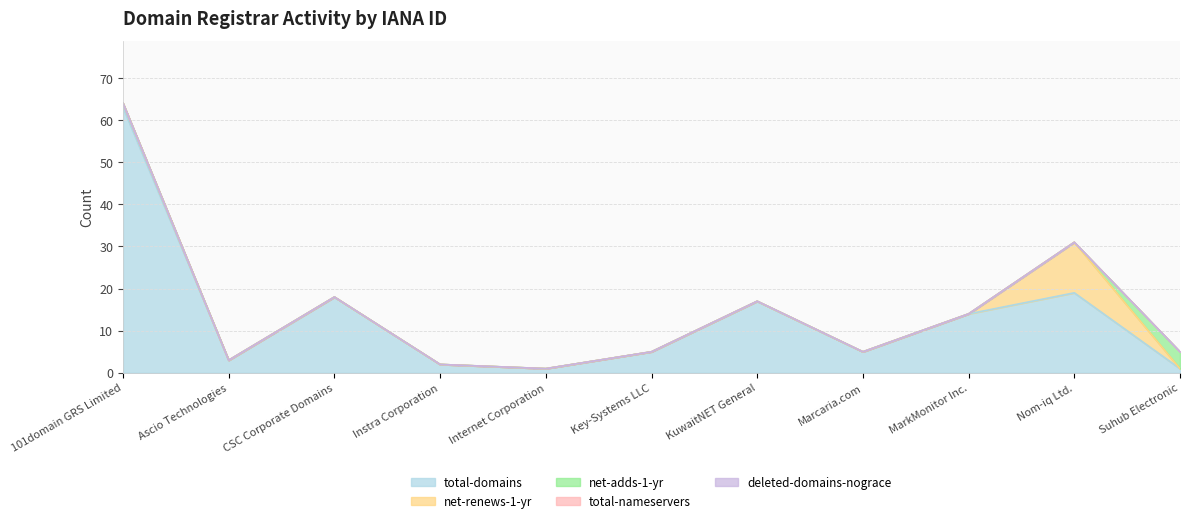

What is the total value across all series at CSC Corporate Domains?

18